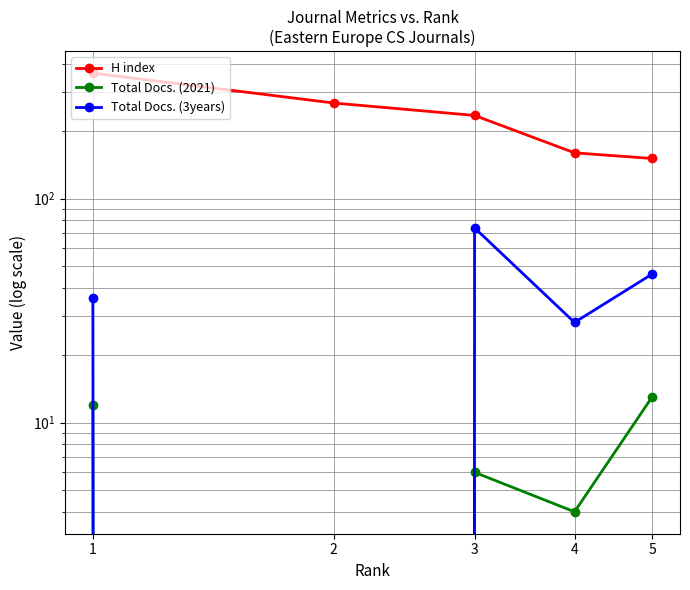

How many values in the Total Docs. (2021) series are below 6?

2